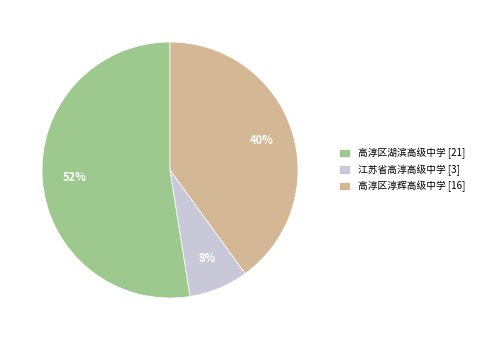

Rank the categories by value from lowest to highest.

江苏省高淳高级中学, 高淳区淳辉高级中学, 高淳区湖滨高级中学